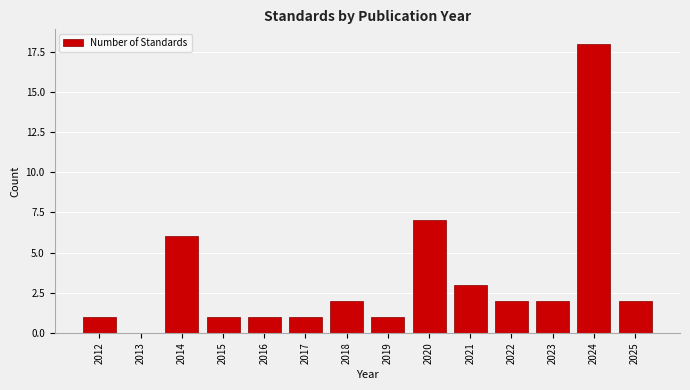

Reading left to right, extract all data points from this chart.

2012=1	2013=0	2014=6	2015=1	2016=1	2017=1	2018=2	2019=1	2020=7	2021=3	2022=2	2023=2	2024=18	2025=2